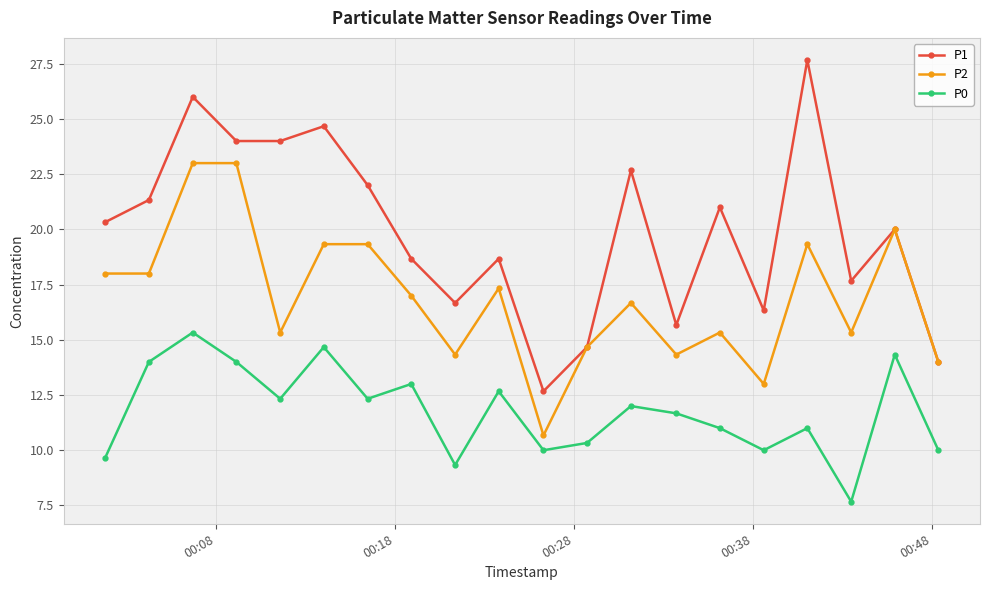

What is the value of the P2 point at the 10th from the left?

17.3